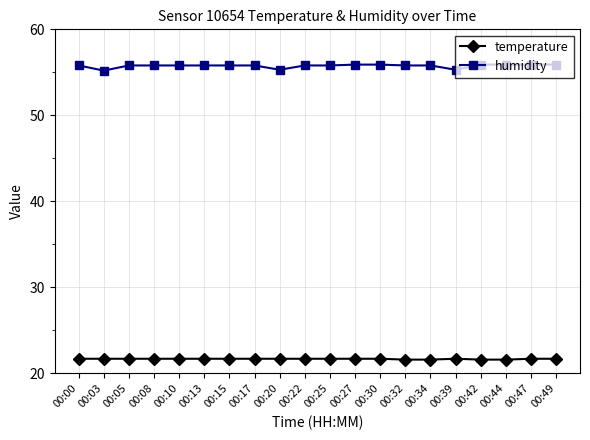

What is the minimum value shown in the chart?

21.6